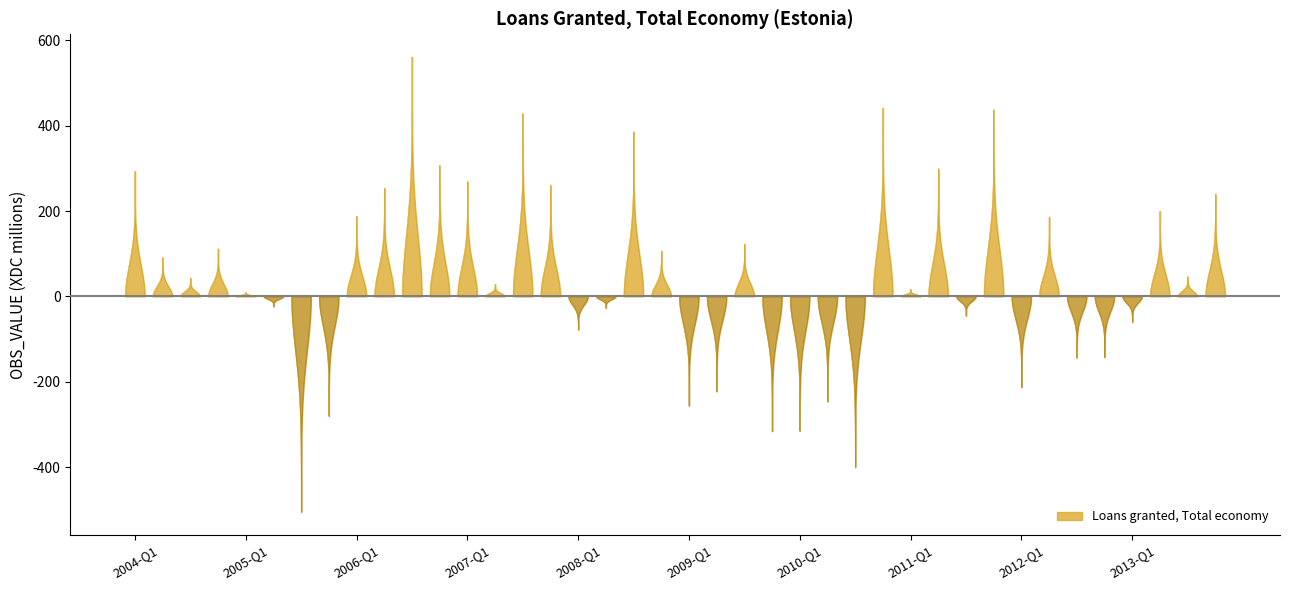

What is the difference between the maximum and minimum values?

1065.6